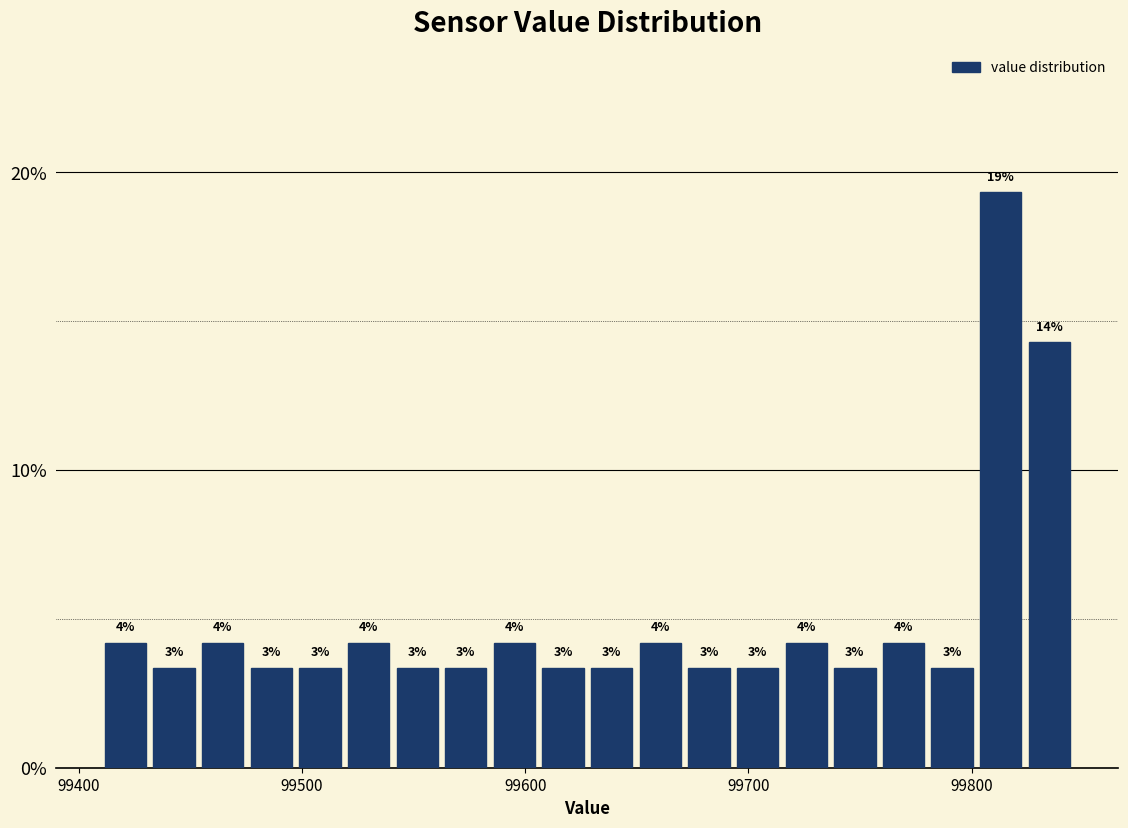

Read against the x-axis, roughly where is the centre of the tallest bar?

99810